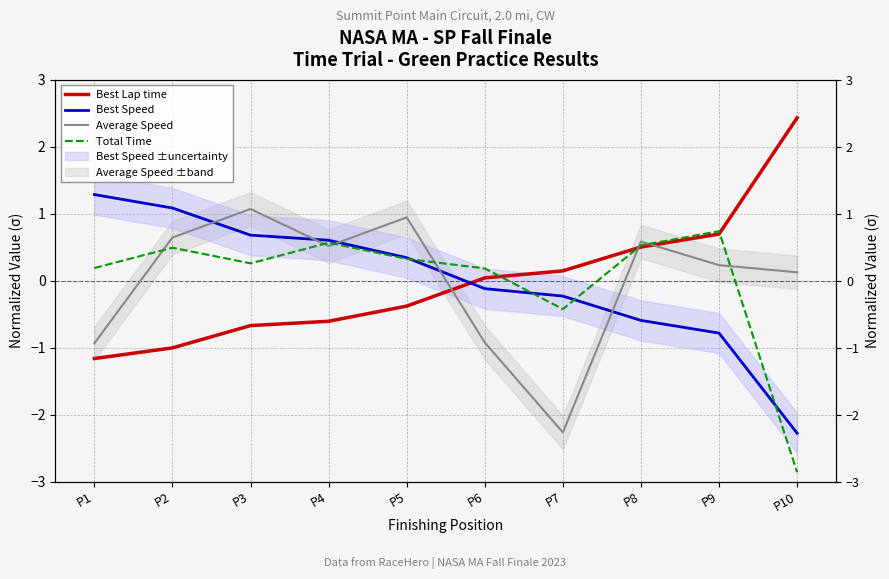

Which series has the largest range (max minus min)?

Total Time